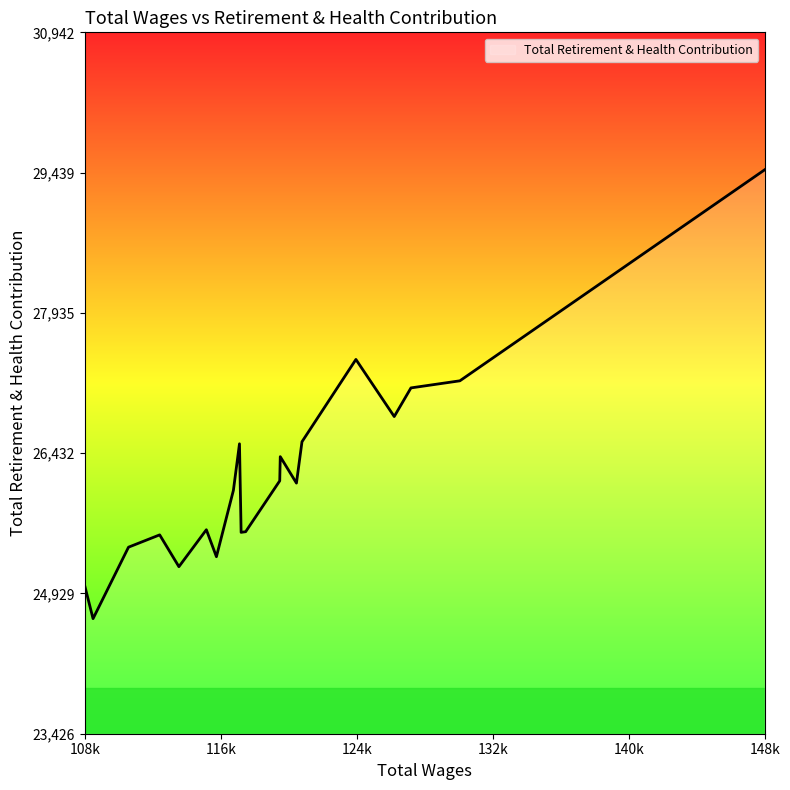

Between 130159.0 and 117607.0, which is larger?

130159.0